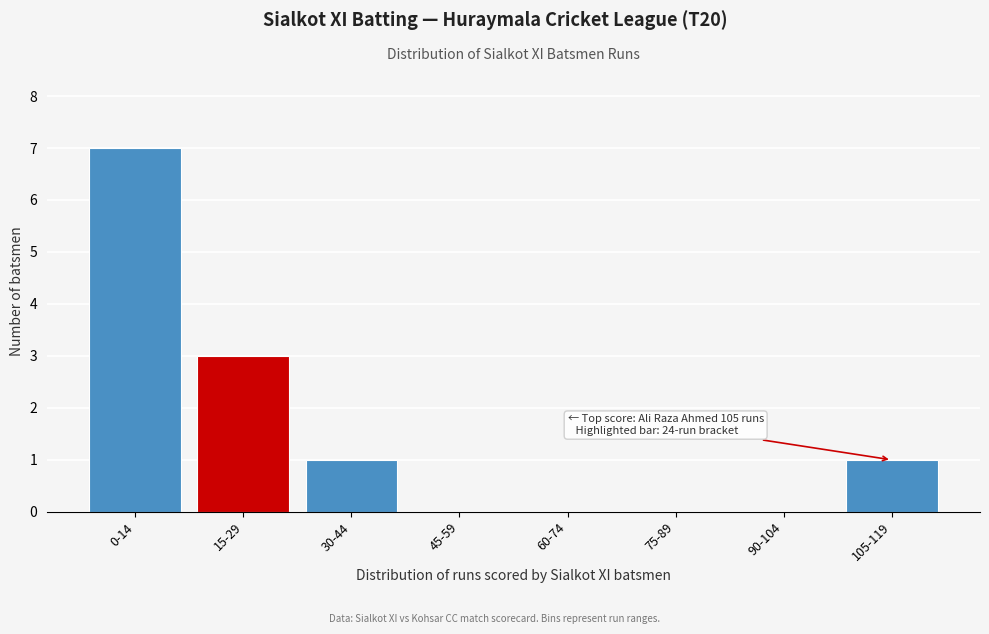

Reading left to right, list all the values displayed in this chart.

0-14=7	15-29=3	30-44=1	45-59=0	60-74=0	75-89=0	90-104=0	105-119=1